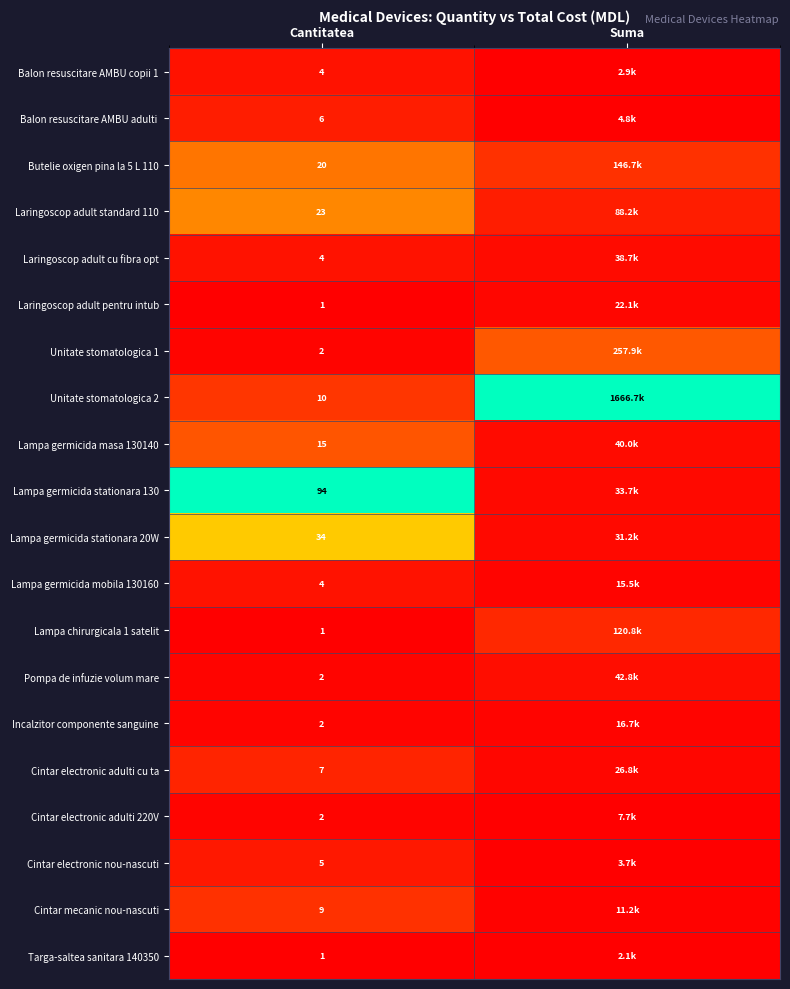

Rank the categories by Lampa chirurgicala 1 satelit value from highest to lowest.

Suma, Cantitatea